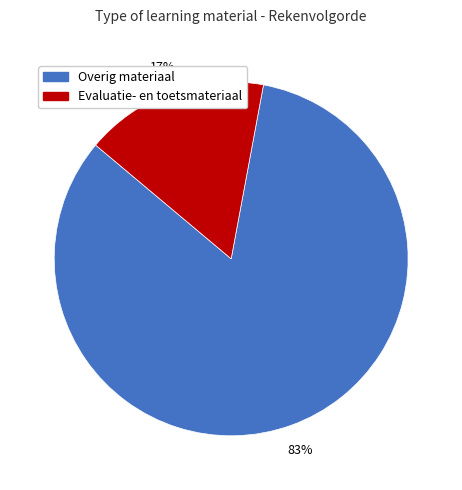

Is there a majority slice in this chart?

Yes